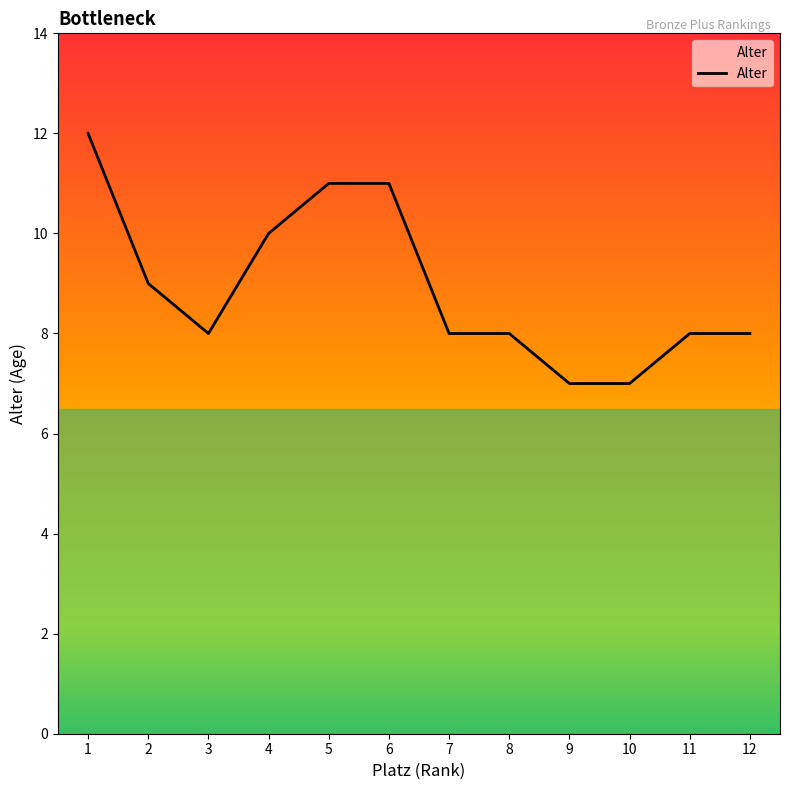

Which has a higher value, 6 or 8?

6